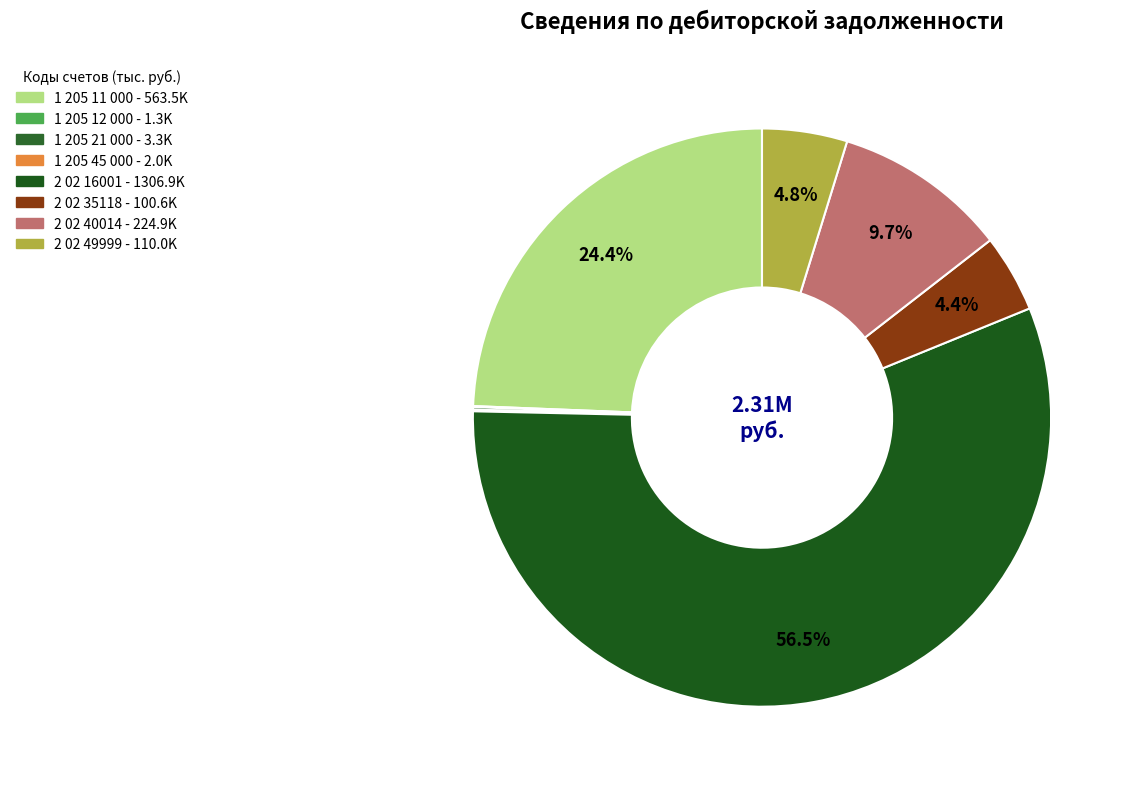

What percentage do 1 205 21 000 and 1 205 11 000 together represent?

24.5%